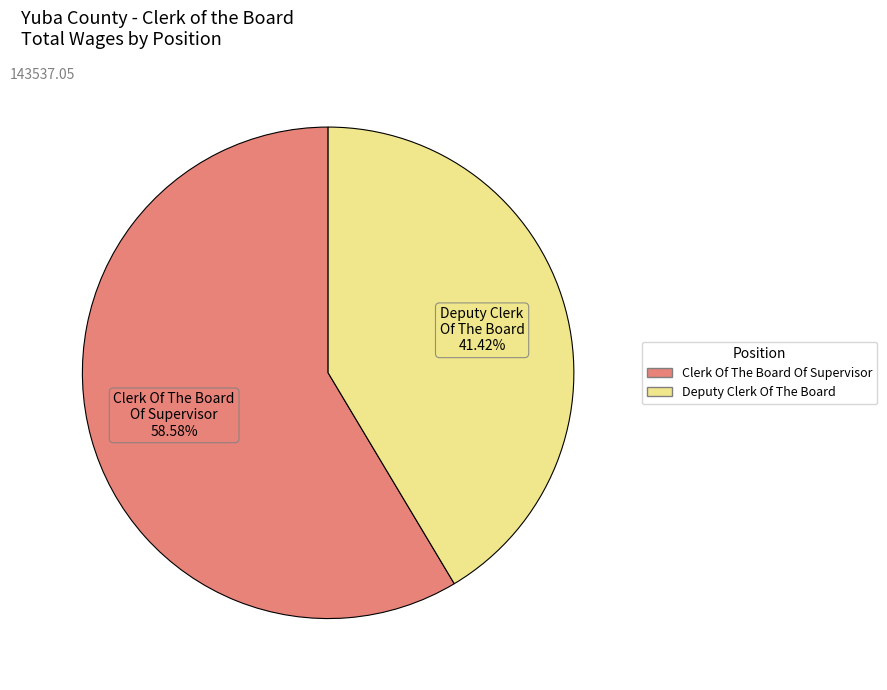

How much of the chart is everything except Deputy Clerk Of The Board?

58.6%